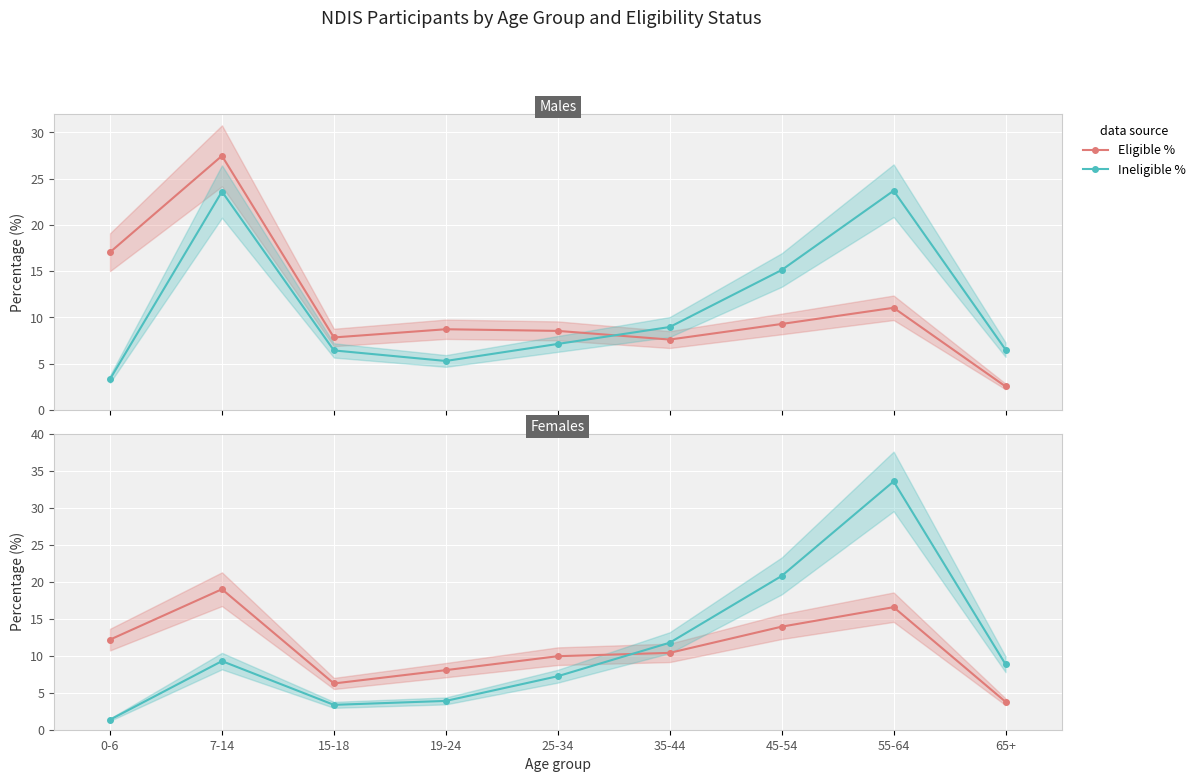

What is the value of the Eligible % point at the 5th from the left?

9.9